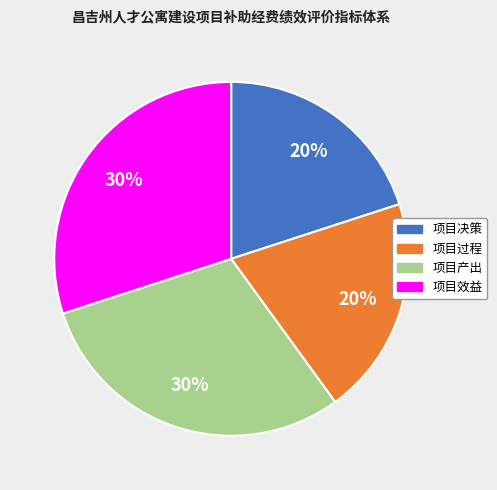

True or false: 项目过程 accounts for 28% of the total.

False